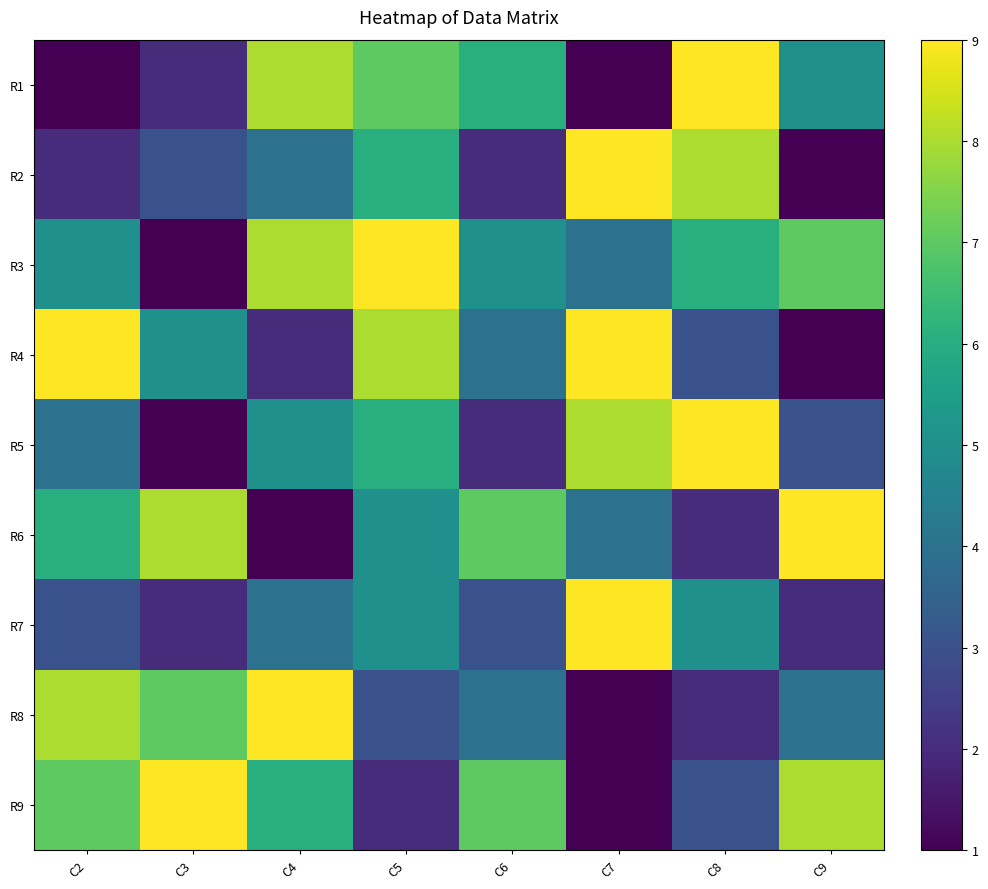

At which category is the sum across all series the highest?

C5